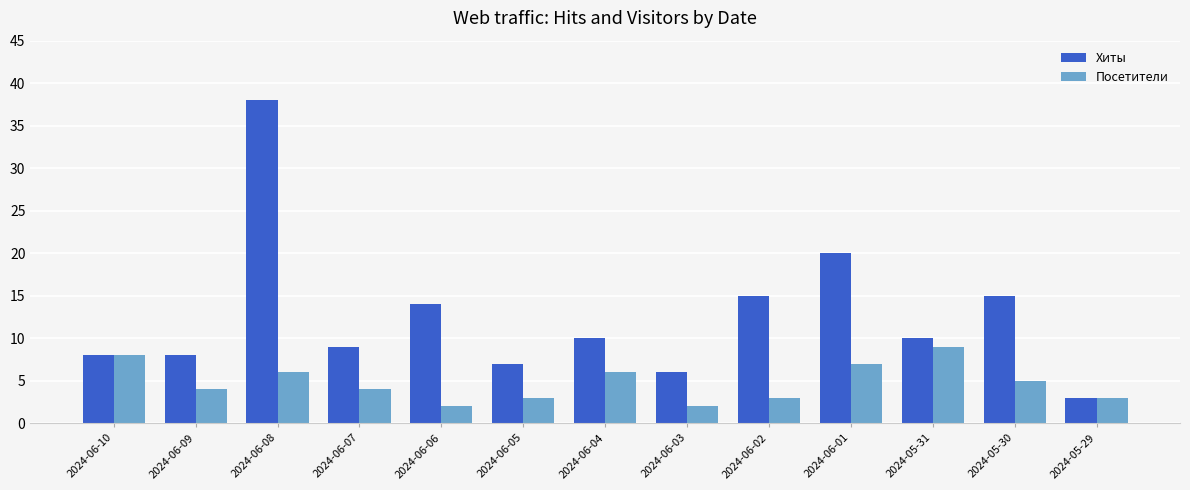

What is the maximum value for Посетители?

9